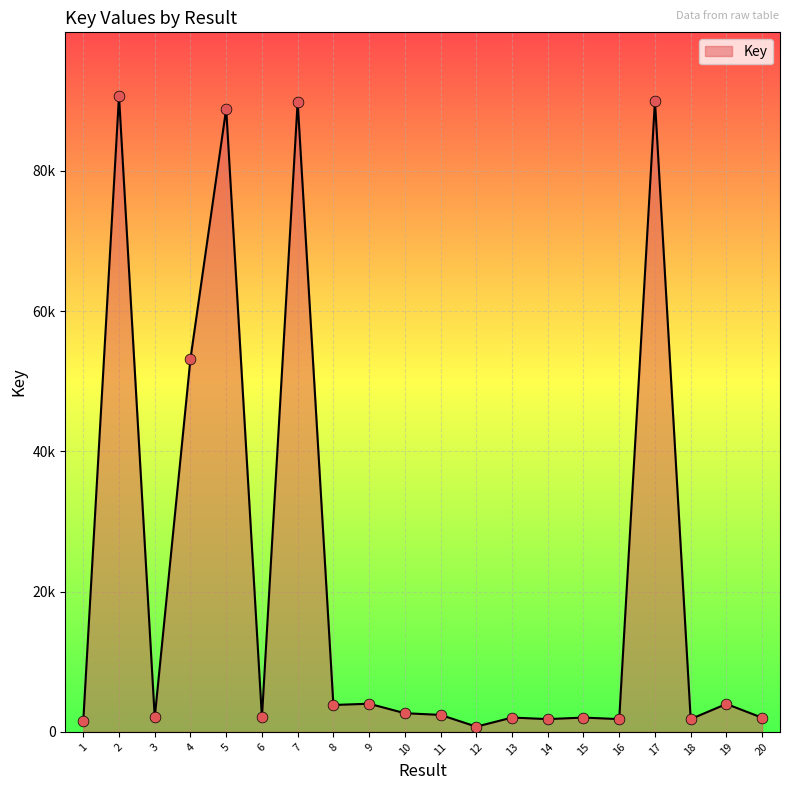

What is the change in value from 16 to 20?

+195